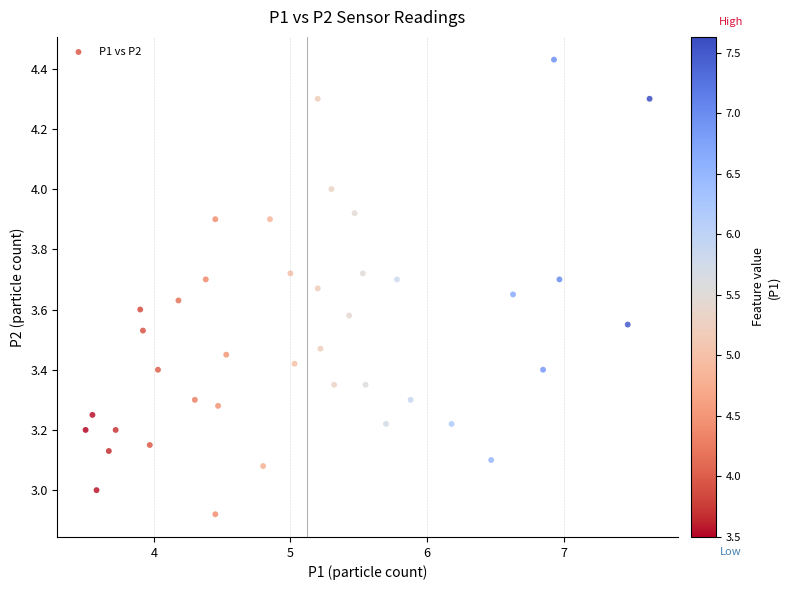

What is the range of Y values (max minus min)?

1.5